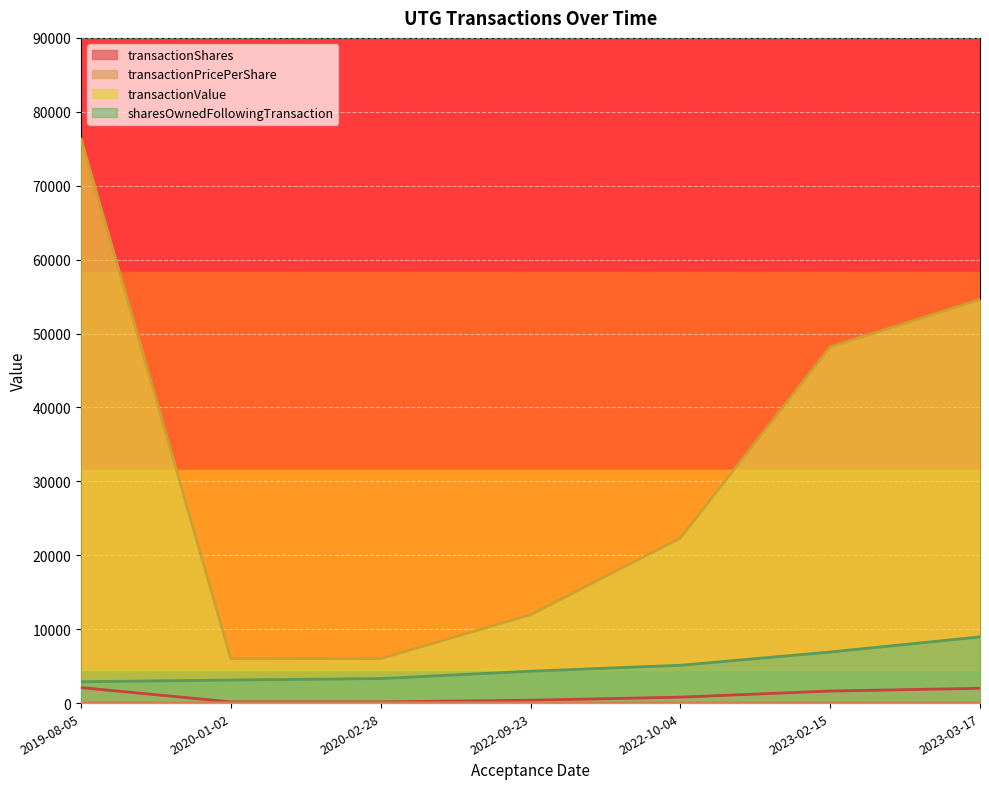

Reading left to right, transcribe all the data shown in this chart.

transactionShares: 2019-08-05=2100.0	2020-01-02=161.0	2020-02-28=165.0	2022-09-23=390.0	2022-10-04=800.0	2023-02-15=1628.0	2023-03-17=2000.0
transactionPricePerShare: 2019-08-05=36.3	2020-01-02=37.3	2020-02-28=36.5	2022-09-23=30.7	2022-10-04=27.9	2023-02-15=29.6	2023-03-17=27.3
transactionValue: 2019-08-05=76314.0	2020-01-02=6004.0	2020-02-28=6024.0	2022-09-23=11956.0	2022-10-04=22338.0	2023-02-15=48176.0	2023-03-17=54597.0
sharesOwnedFollowingTransaction: 2019-08-05=2889.0	2020-01-02=3121.0	2020-02-28=3316.0	2022-09-23=4317.0	2022-10-04=5117.0	2023-02-15=6907.0	2023-03-17=8954.0